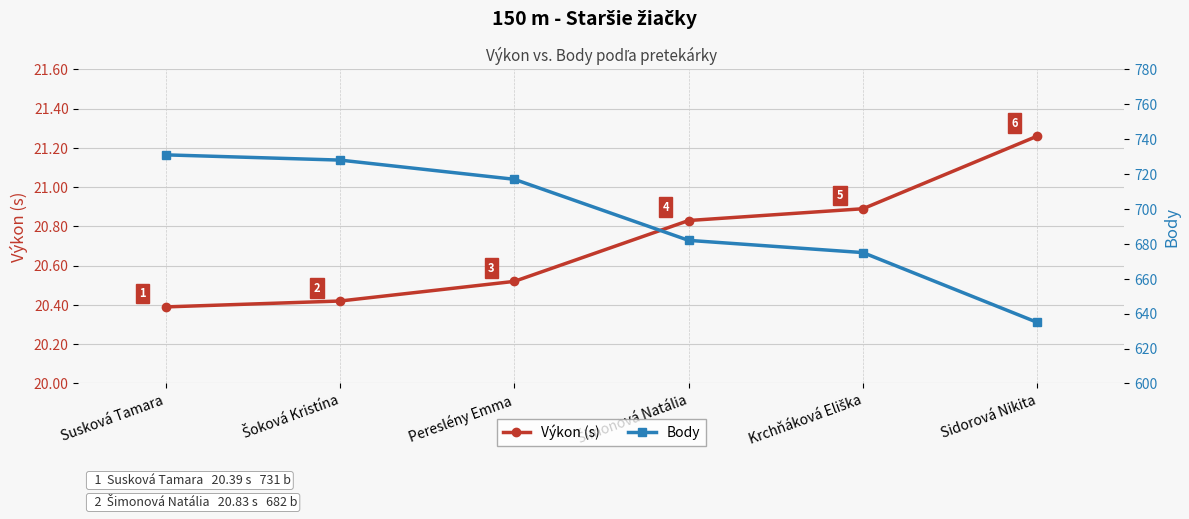

List the labels in order of Body value, smallest first.

Sidorová Nikita, Krchňáková Eliška, Šimonová Natália, Pereslény Emma, Šoková Kristína, Susková Tamara